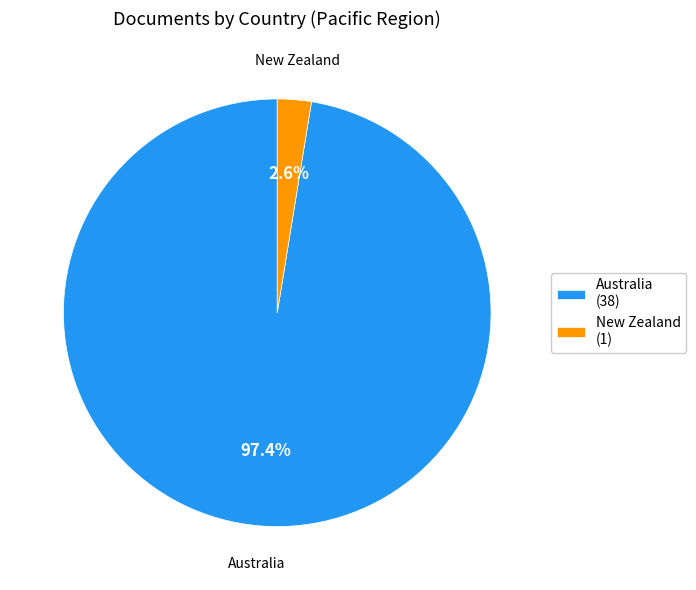

Is the sum of New Zealand and Australia greater than half?

Yes